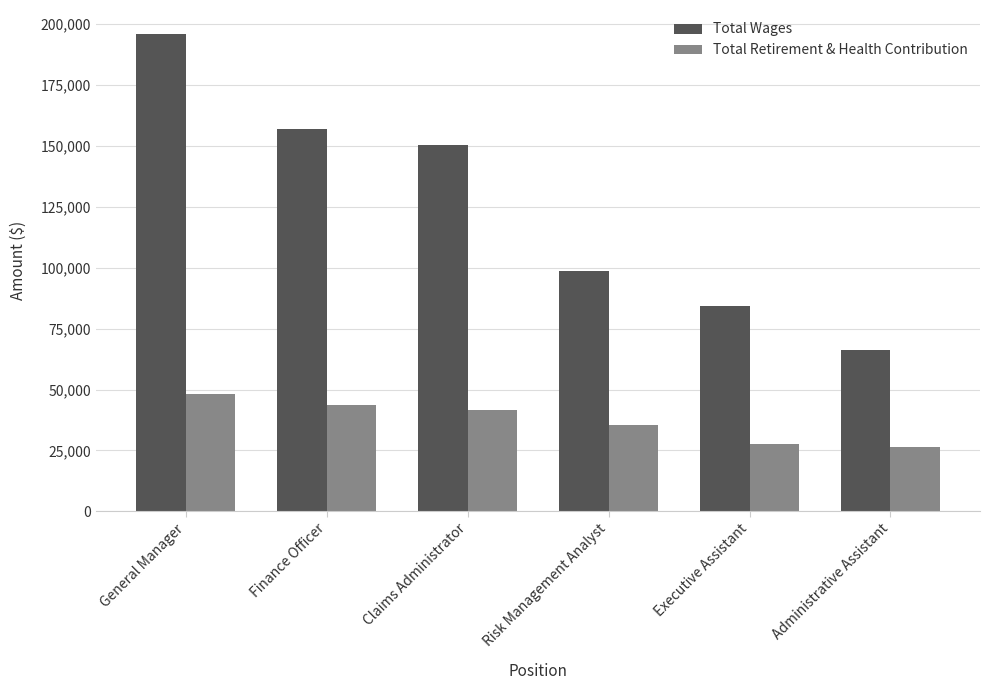

What position from the right is General Manager?

6